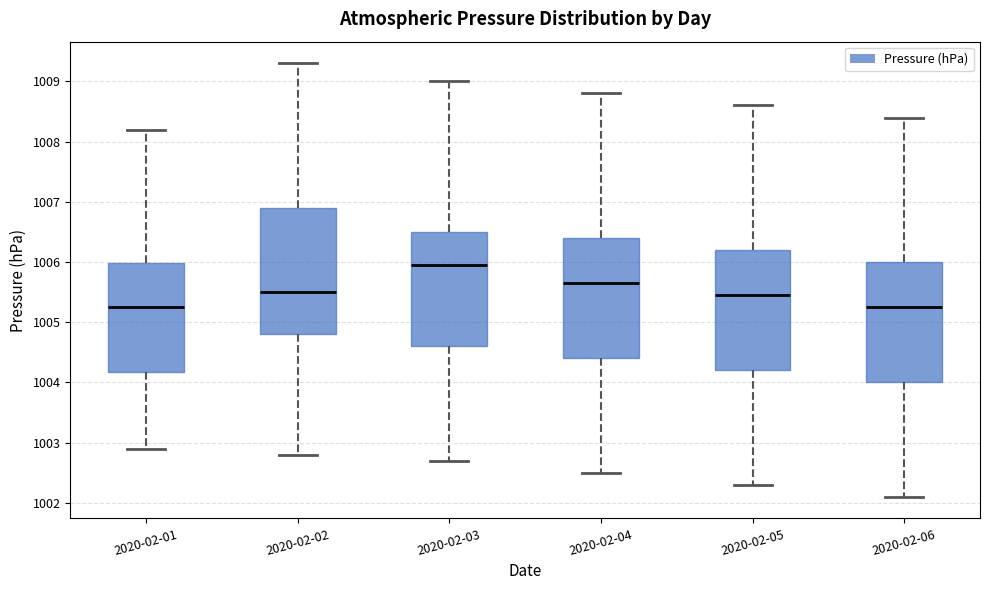

Reading left to right, read every box against the y-axis: the position of its median line, the range the box covers, and the ends of its whiskers. The values are not printed on the chart, so give them approximately, as read against the axis.

2020-02-01: median 1005.3, box 1004.2 to 1006.0, whiskers 1002.9 to 1008.2
2020-02-02: median 1005.5, box 1004.8 to 1006.9, whiskers 1002.8 to 1009.3
2020-02-03: median 1006.0, box 1004.6 to 1006.5, whiskers 1002.7 to 1009.0
2020-02-04: median 1005.7, box 1004.4 to 1006.4, whiskers 1002.5 to 1008.8
2020-02-05: median 1005.5, box 1004.2 to 1006.2, whiskers 1002.3 to 1008.6
2020-02-06: median 1005.3, box 1004.0 to 1006.0, whiskers 1002.1 to 1008.4